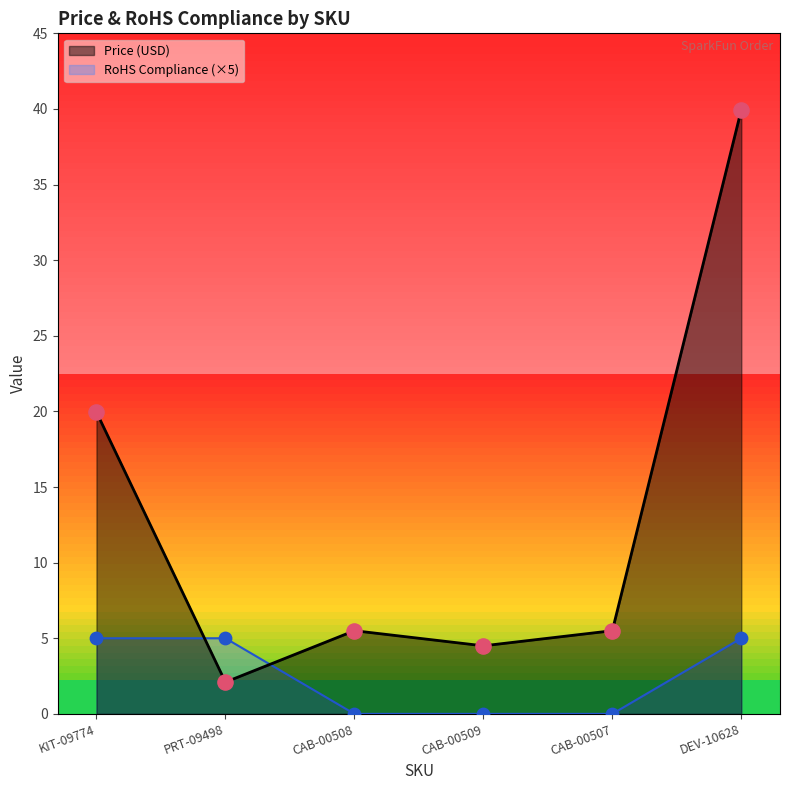

What is the total value across all series at CAB-00509?

4.5